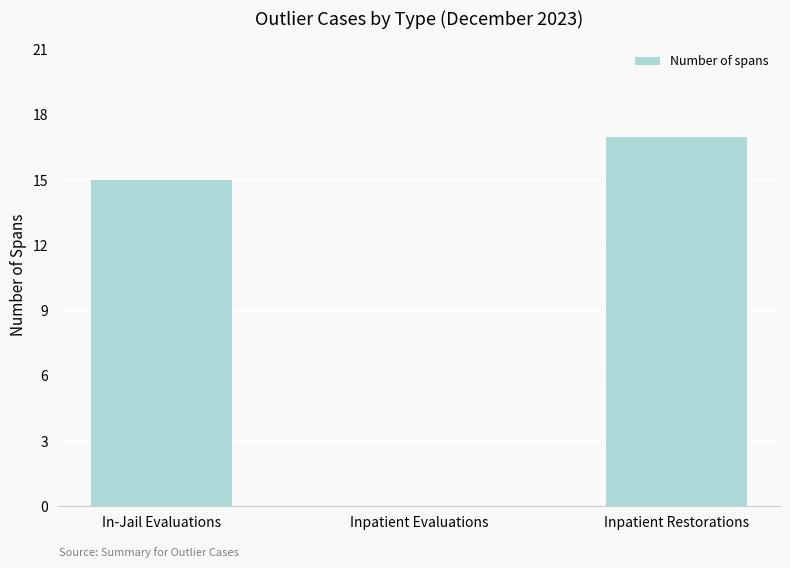

Count the number of data series in this chart.

1